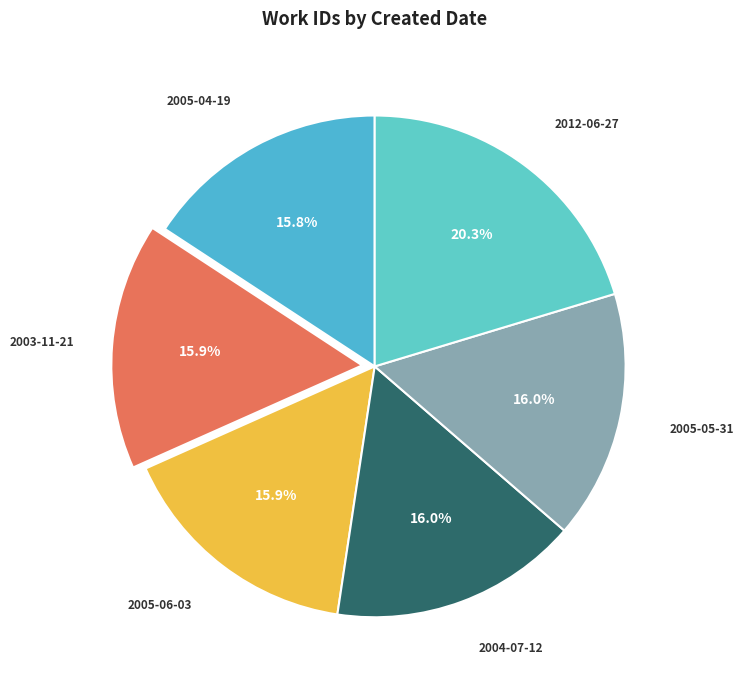

How many segments does this pie chart have?

6